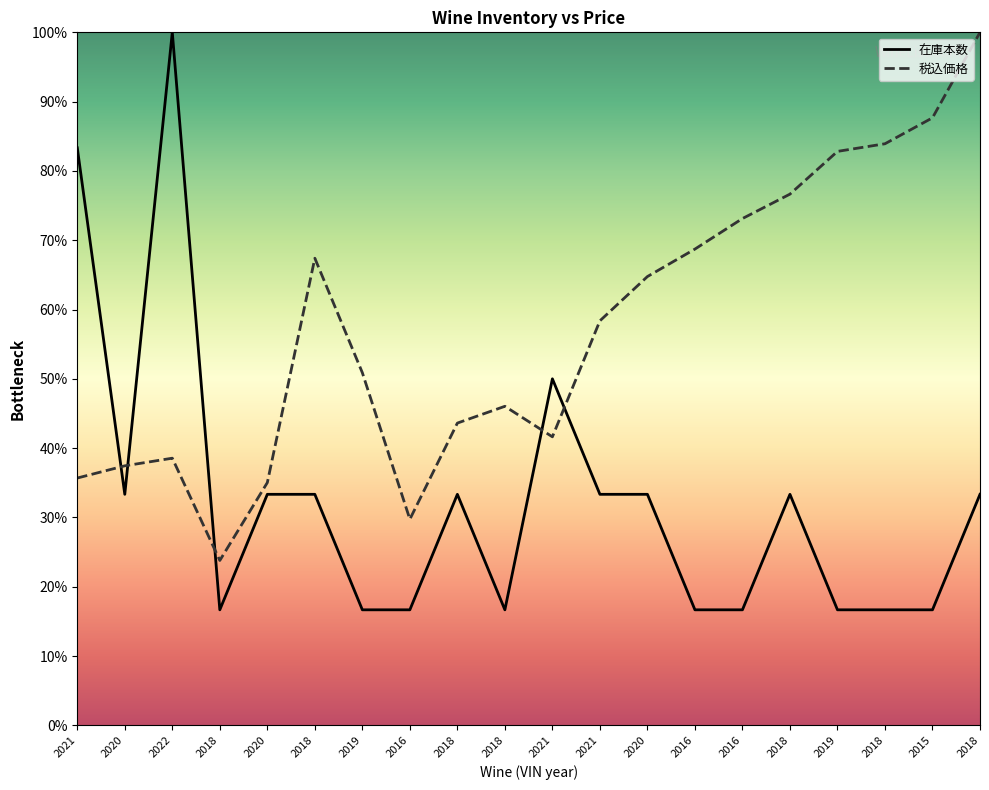

Between 2021 and 2020, which series saw the biggest shift?

税込価格